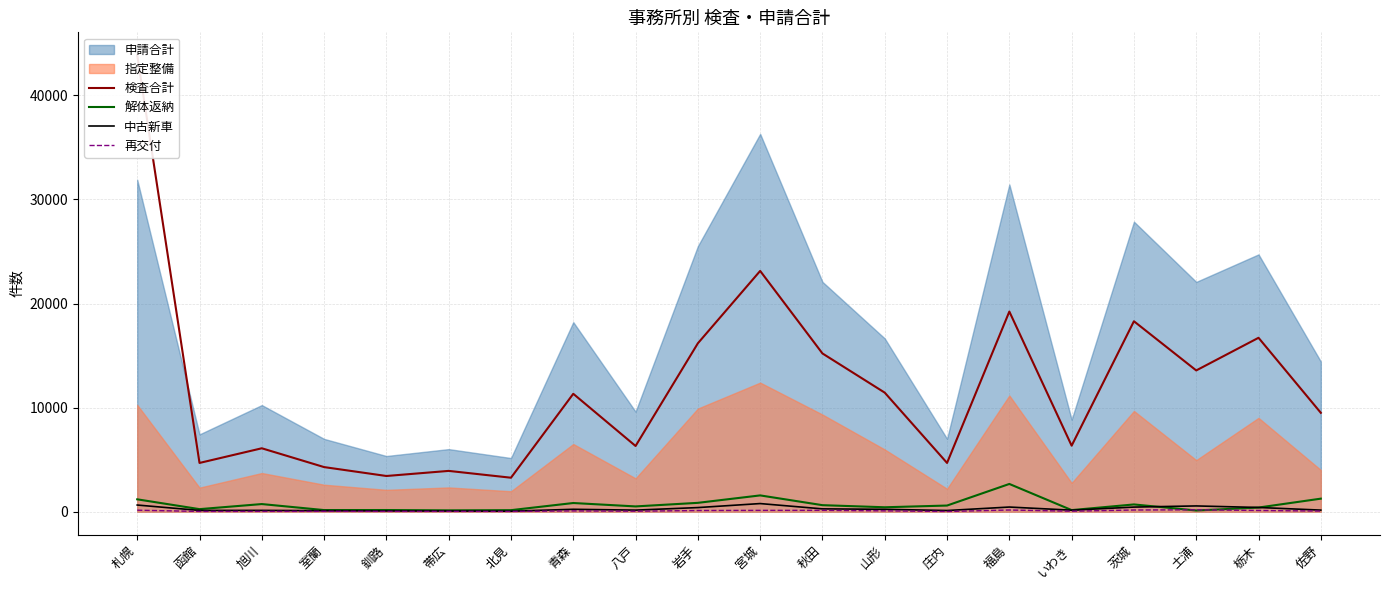

At how many categories does at least one series exceed 25879?

1